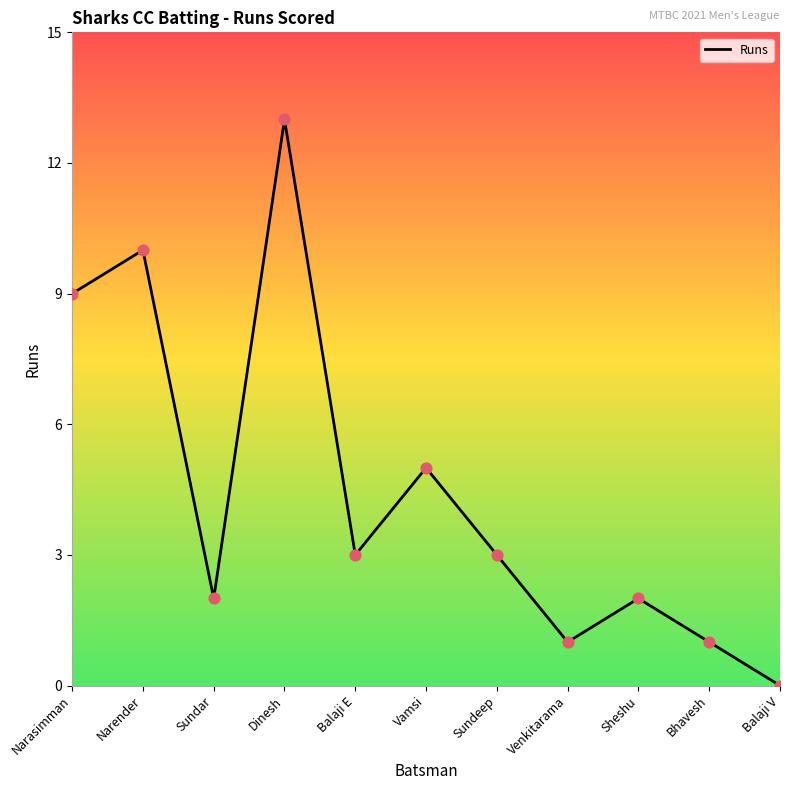

What is the ratio of the value at Sundar to the value at Narasimman?

0.2